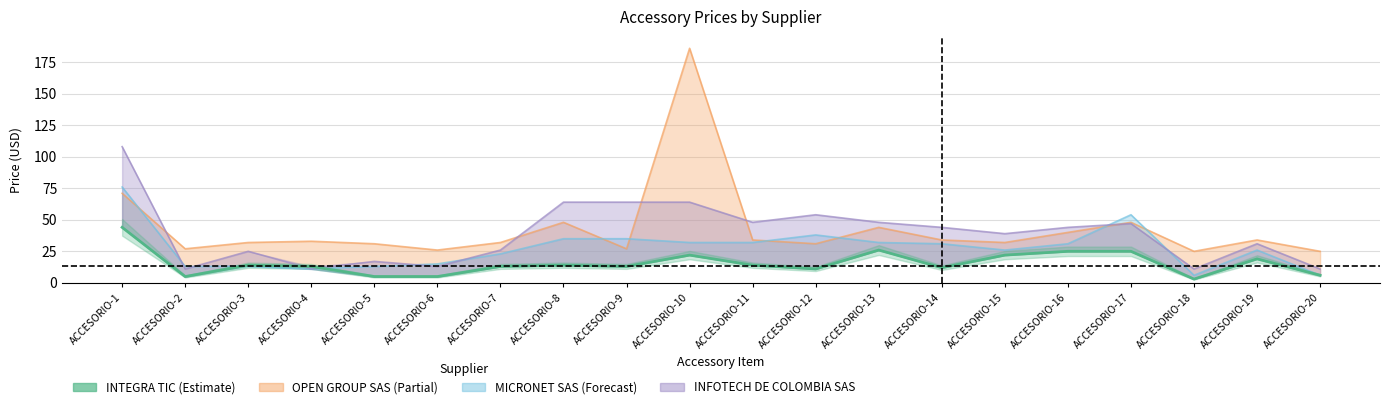

Rank the categories by value from highest to lowest.

ACCESORIO-1, ACCESORIO-13, ACCESORIO-16, ACCESORIO-17, ACCESORIO-10, ACCESORIO-15, ACCESORIO-19, ACCESORIO-3, ACCESORIO-8, ACCESORIO-11, ACCESORIO-4, ACCESORIO-7, ACCESORIO-9, ACCESORIO-14, ACCESORIO-12, ACCESORIO-20, ACCESORIO-2, ACCESORIO-5, ACCESORIO-6, ACCESORIO-18